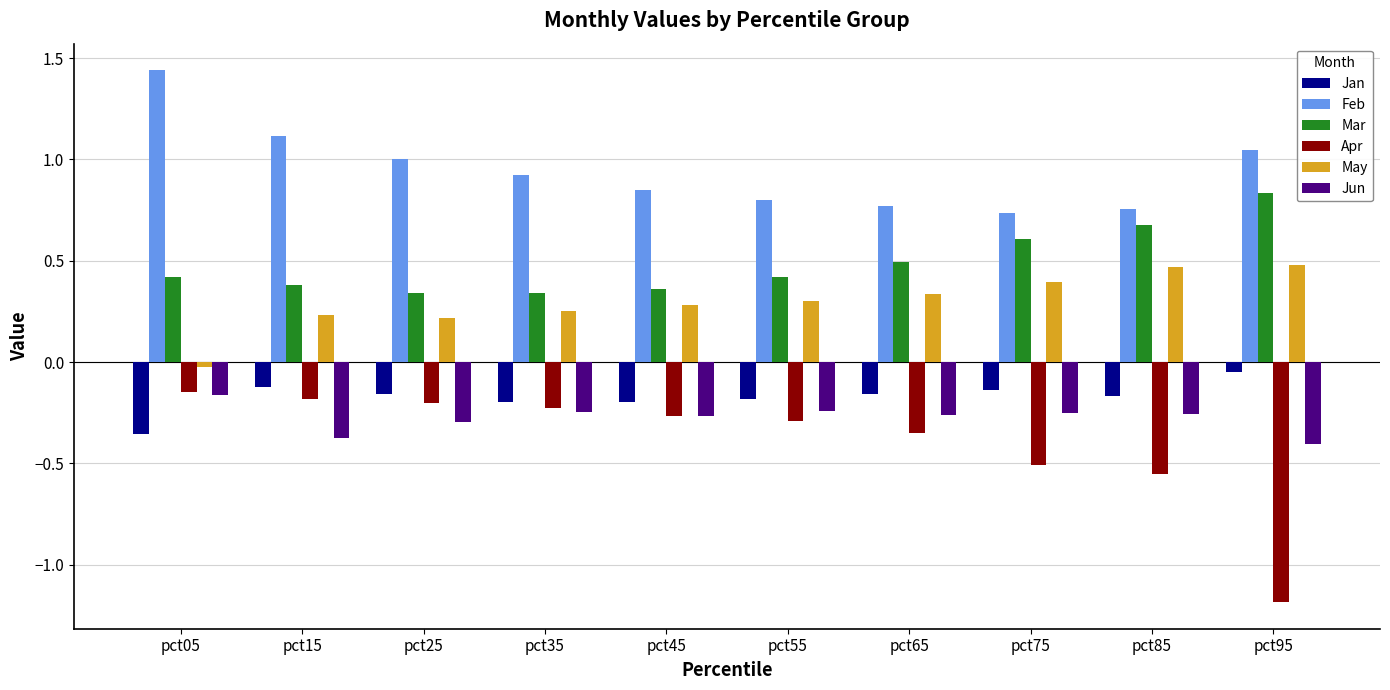

Where is Jun nearest to the value 0?

pct05